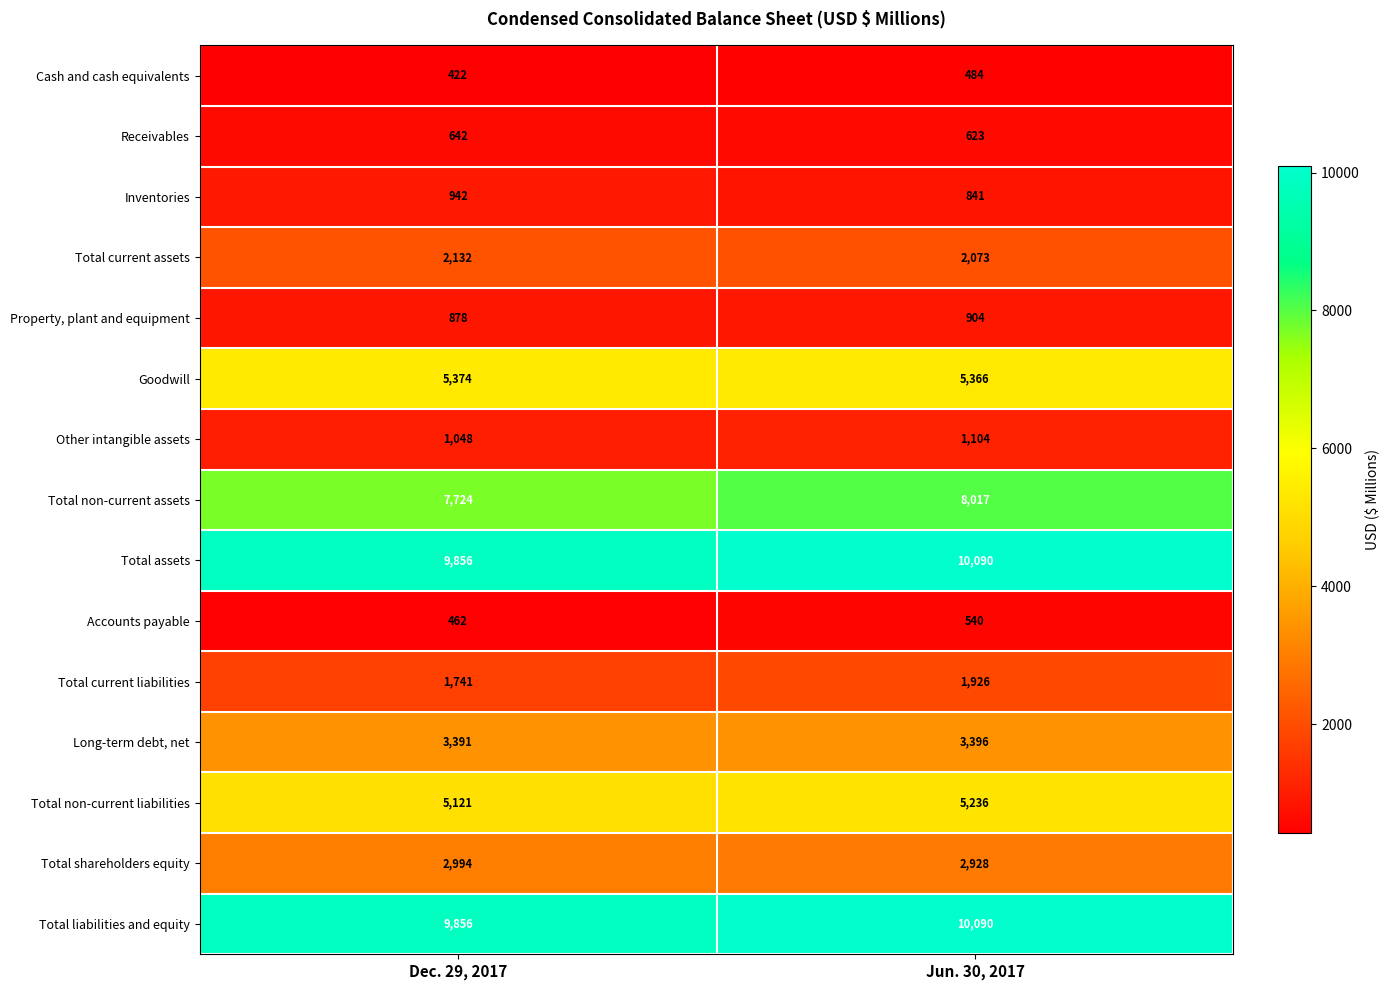

Reading right to left, transcribe all the data shown in this chart.

Cash and cash equivalents: Jun. 30, 2017=484	Dec. 29, 2017=422
Receivables: Jun. 30, 2017=623	Dec. 29, 2017=642
Inventories: Jun. 30, 2017=841	Dec. 29, 2017=942
Total current assets: Jun. 30, 2017=2073	Dec. 29, 2017=2132
Property, plant and equipment: Jun. 30, 2017=904	Dec. 29, 2017=878
Goodwill: Jun. 30, 2017=5366	Dec. 29, 2017=5374
Other intangible assets: Jun. 30, 2017=1104	Dec. 29, 2017=1048
Total non-current assets: Jun. 30, 2017=8017	Dec. 29, 2017=7724
Total assets: Jun. 30, 2017=10090	Dec. 29, 2017=9856
Accounts payable: Jun. 30, 2017=540	Dec. 29, 2017=462
Total current liabilities: Jun. 30, 2017=1926	Dec. 29, 2017=1741
Long-term debt, net: Jun. 30, 2017=3396	Dec. 29, 2017=3391
Total non-current liabilities: Jun. 30, 2017=5236	Dec. 29, 2017=5121
Total shareholders equity: Jun. 30, 2017=2928	Dec. 29, 2017=2994
Total liabilities and equity: Jun. 30, 2017=10090	Dec. 29, 2017=9856